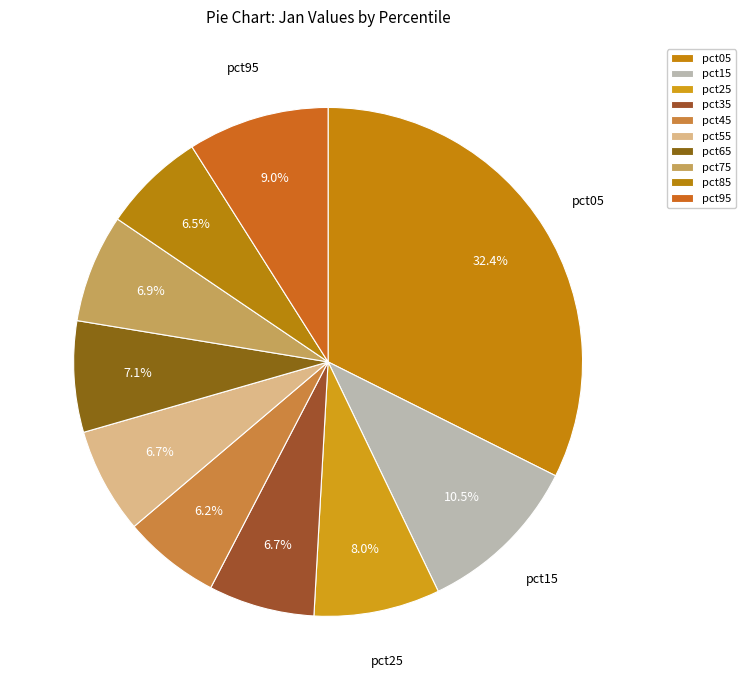

How many segments does this pie chart have?

10